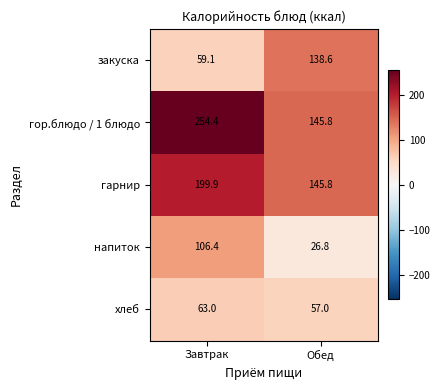

At which label does закуска first exceed 138?

Обед